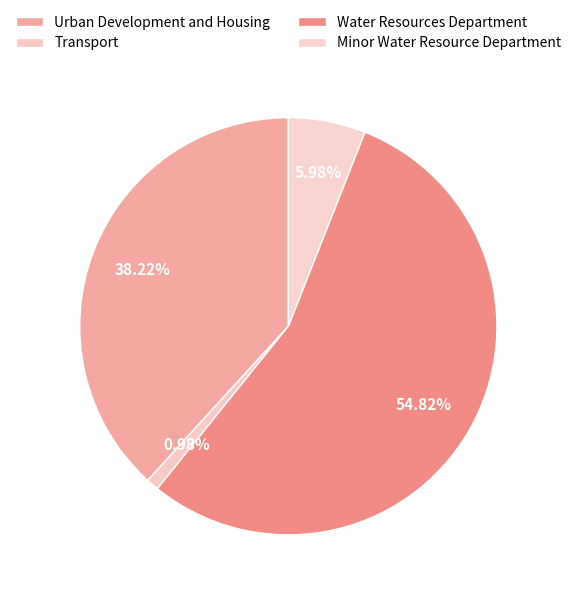

What is the ratio of the value at Minor Water Resource Department to the value at Transport?

6.1